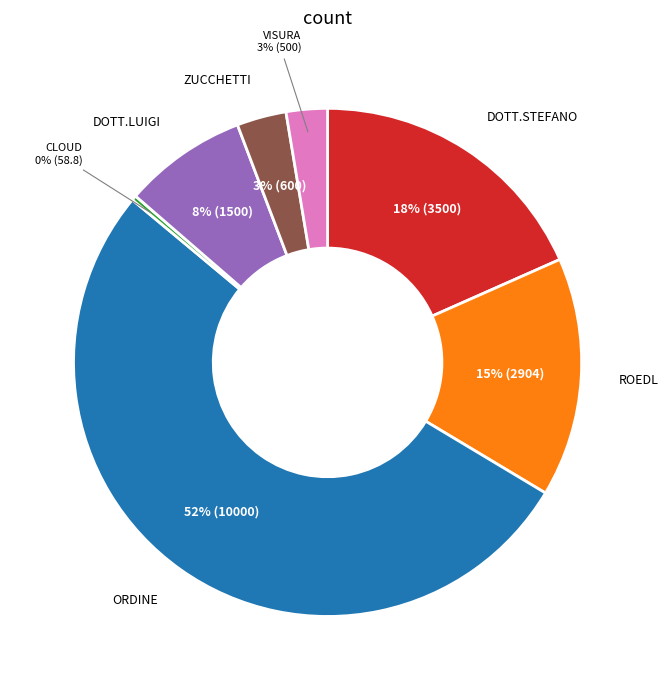

Is there any slice that represents more than half of the pie?

Yes